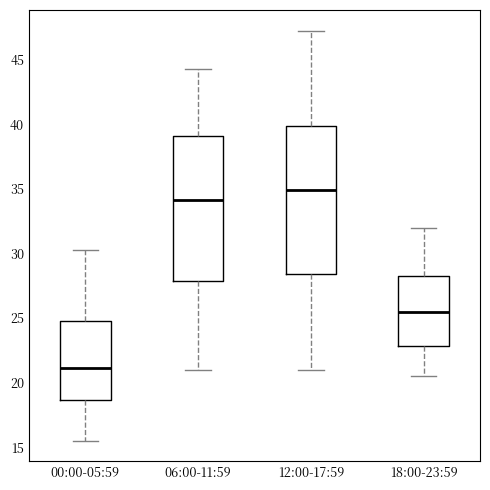

Where is the lower edge of the box for 06:00-11:59 on the y-axis? The values are not printed on the chart, so give them approximately, as read against the axis.

28.0